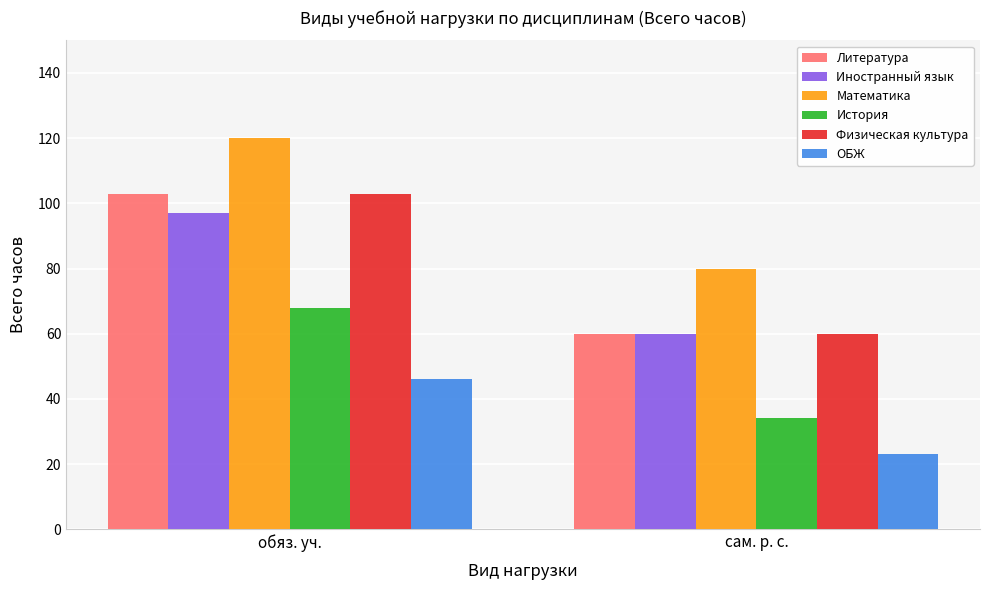

At which category does the chart reach its minimum across all series?

сам. р. с.